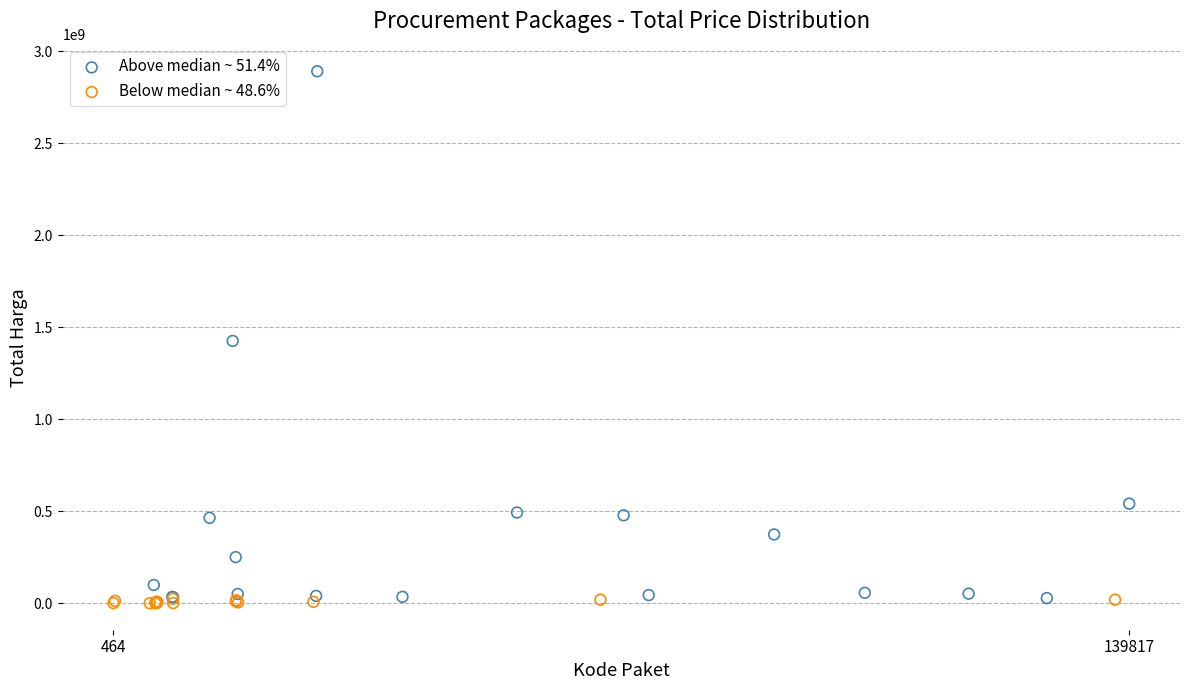

Which series has the largest Y range (max minus min)?

Above median ~ 51.4%